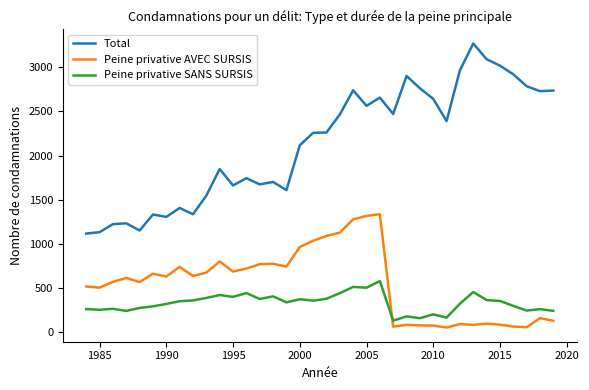

What is the maximum value shown in the chart?

3270